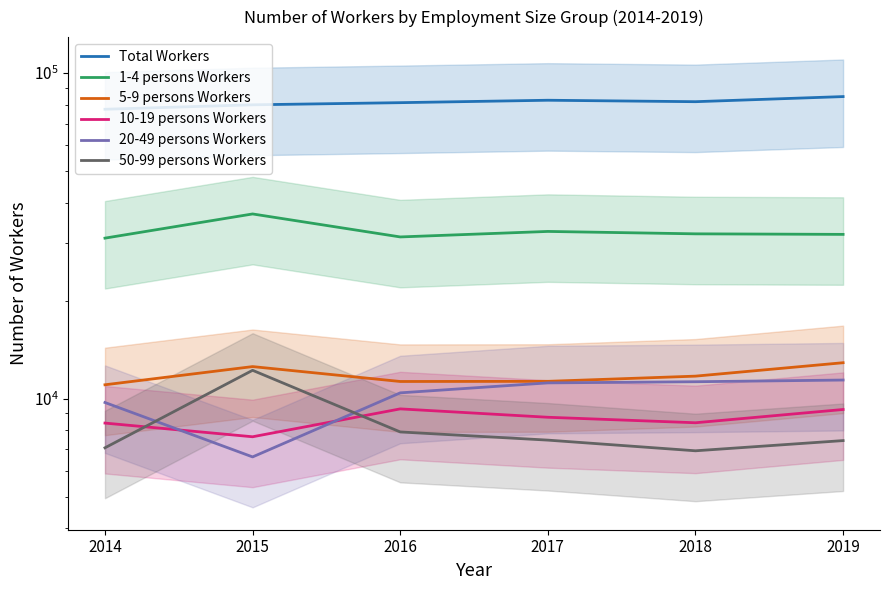

Count the number of categories in the chart.

6